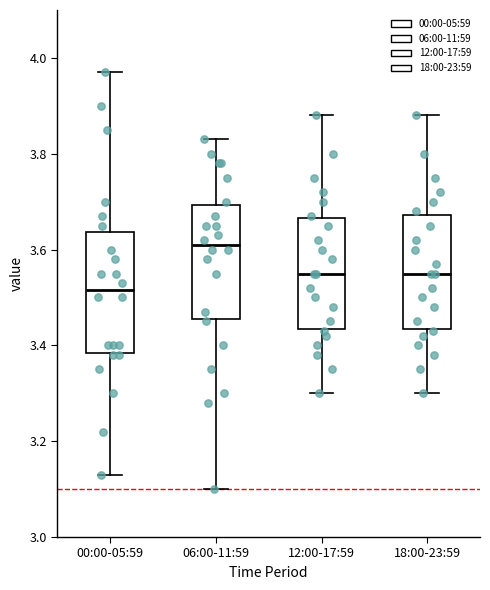

Reading left to right, read every box against the y-axis: the position of its median line, the range the box covers, and the ends of its whiskers. The values are not printed on the chart, so give them approximately, as read against the axis.

00:00-05:59: median 3.52, box 3.38 to 3.64, whiskers 3.14 to 3.98
06:00-11:59: median 3.62, box 3.46 to 3.70, whiskers 3.10 to 3.84
12:00-17:59: median 3.56, box 3.44 to 3.66, whiskers 3.30 to 3.88
18:00-23:59: median 3.56, box 3.44 to 3.68, whiskers 3.30 to 3.88